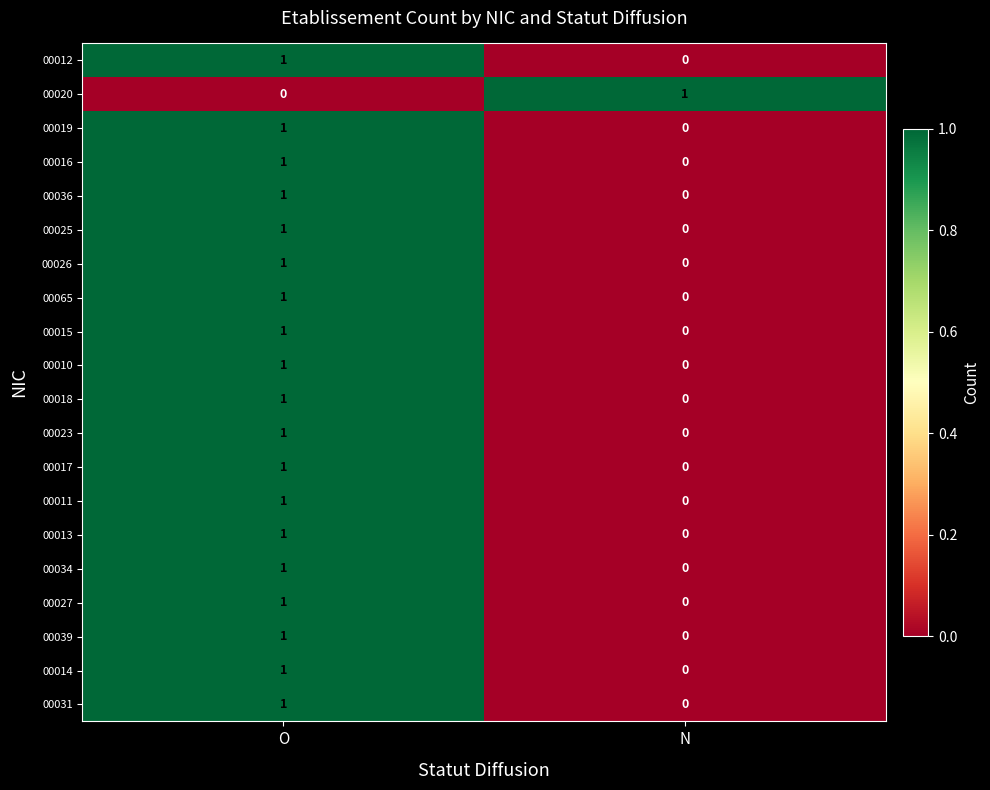

The 00020 series shows 0 at O. True or false?

True